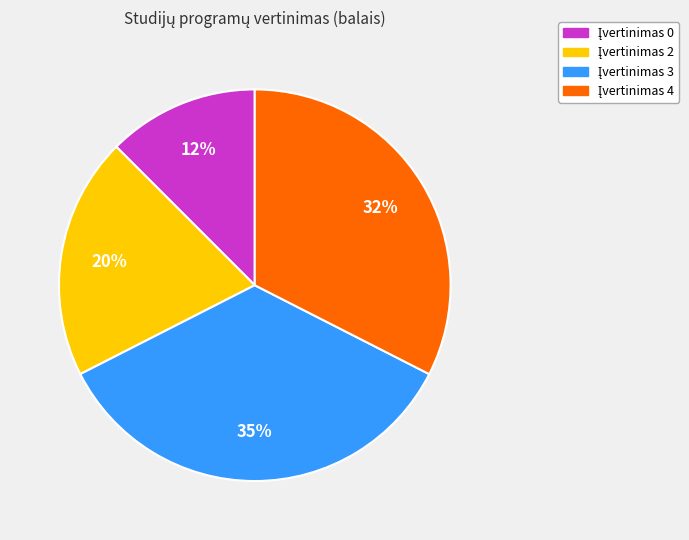

Does any single category account for the majority?

No